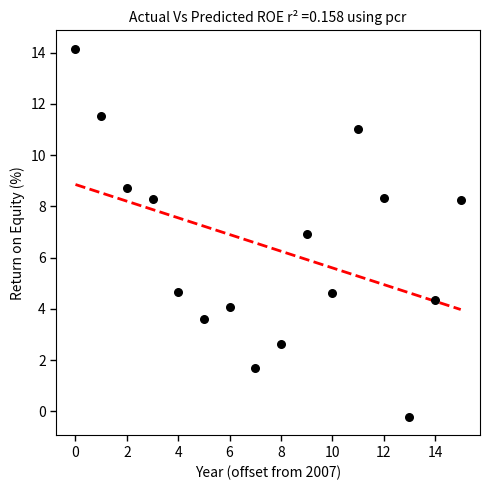

What is the range of Y values (max minus min)?

14.4